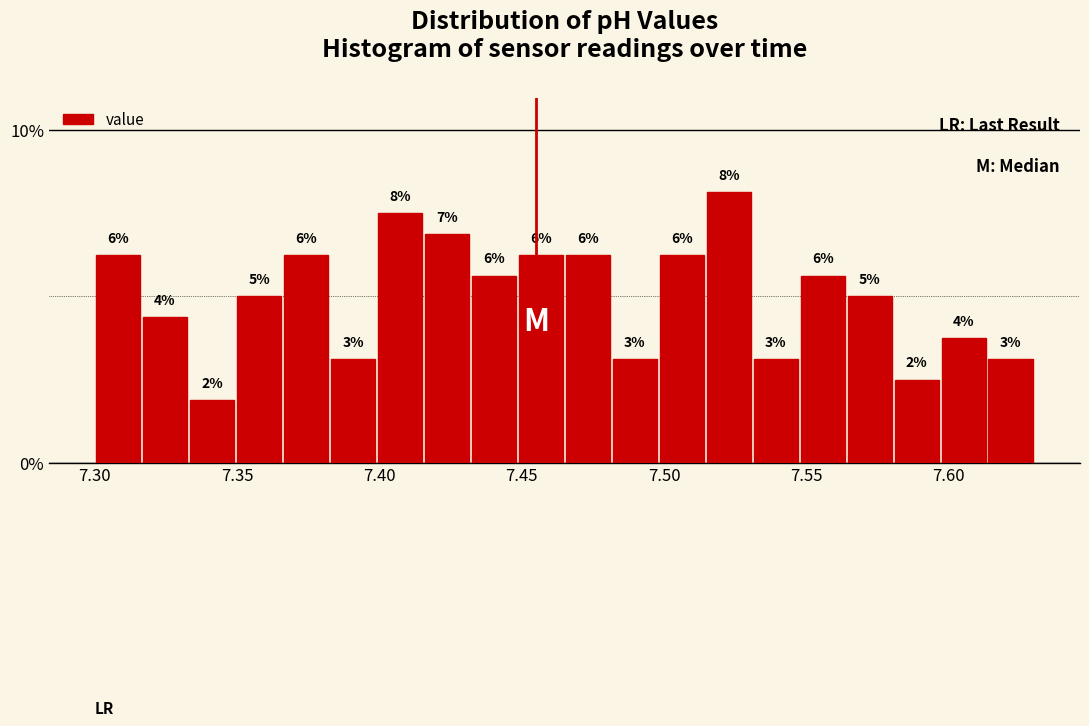

Around what value on the x-axis is the tallest bar? Give the approximate position of its centre, as read against the axis.

7.525